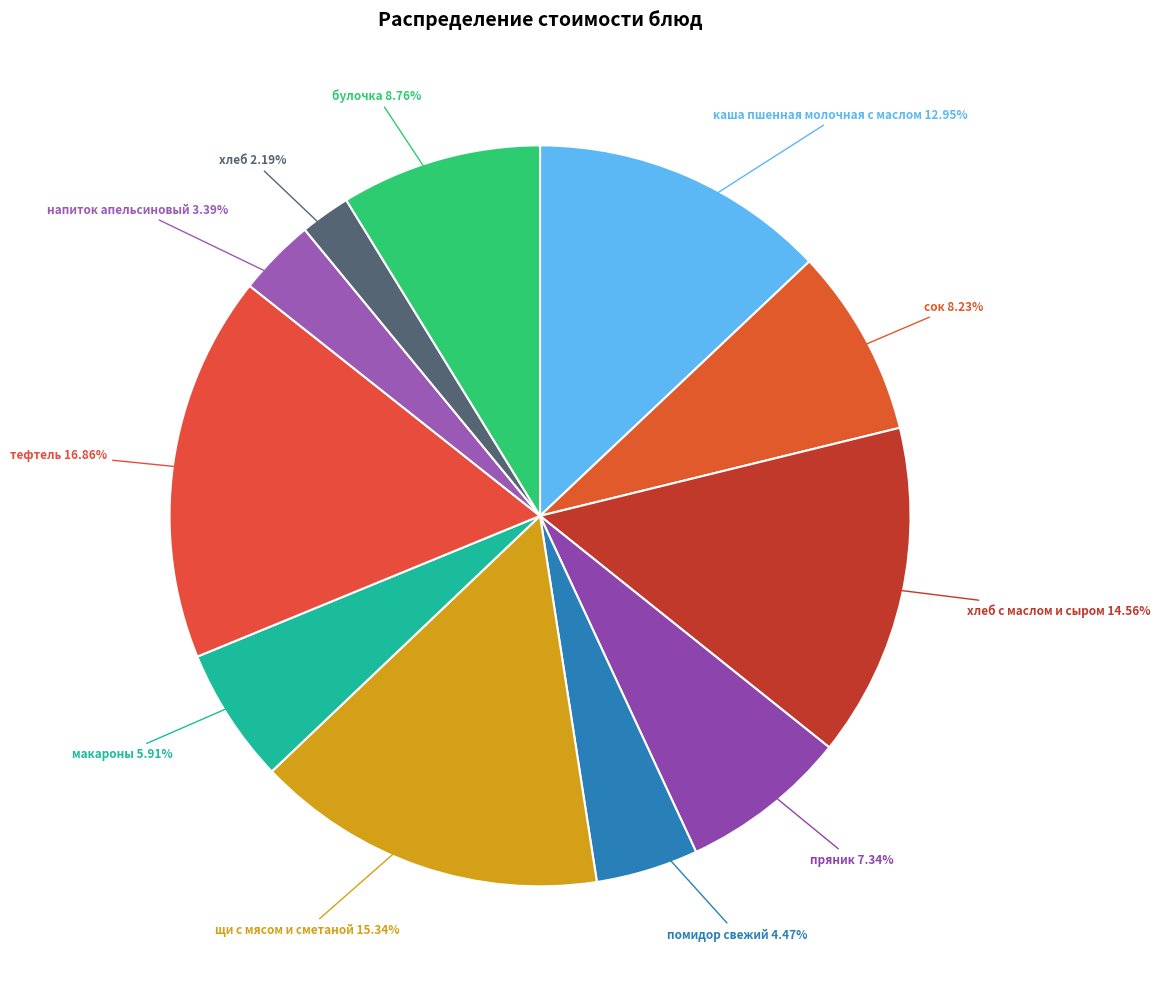

Approximately how many times larger is the value at каша пшенная молочная с маслом compared to макароны?

2.2